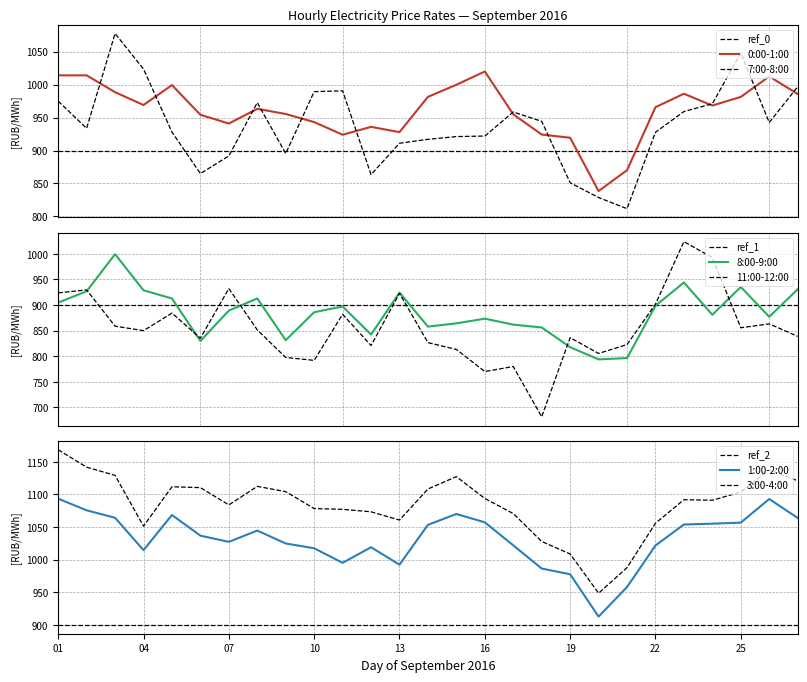

At which category is the sum across all series the highest?

03